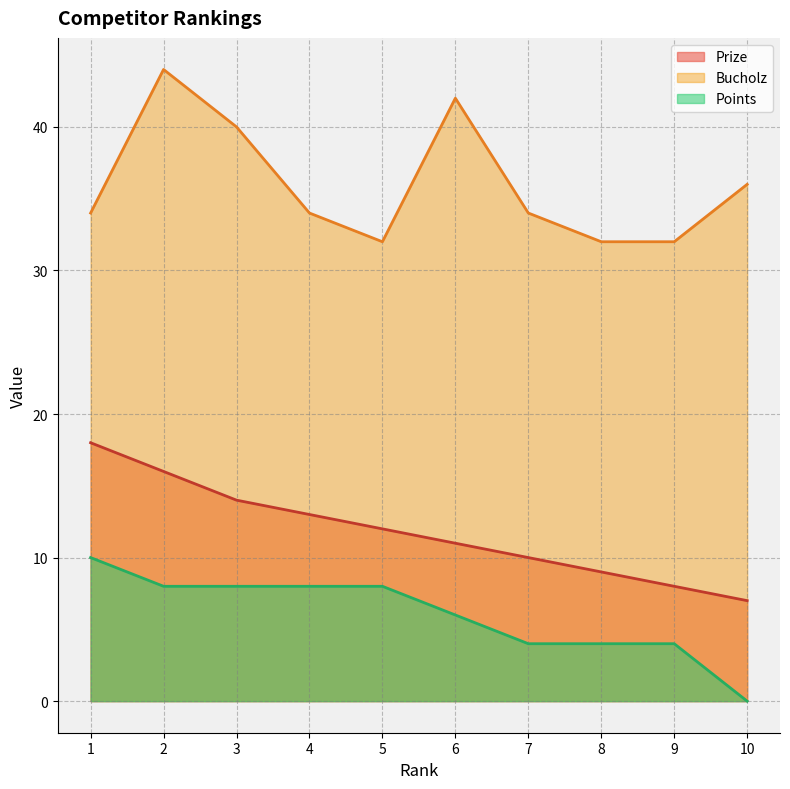

The Prize series shows 9 at 8. True or false?

True